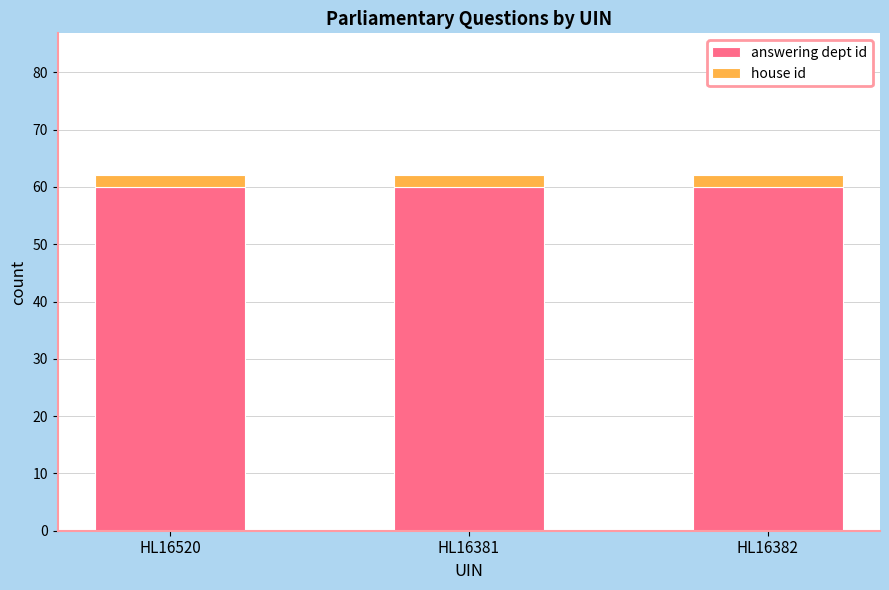

The answering dept id series shows 60 at HL16382. True or false?

True